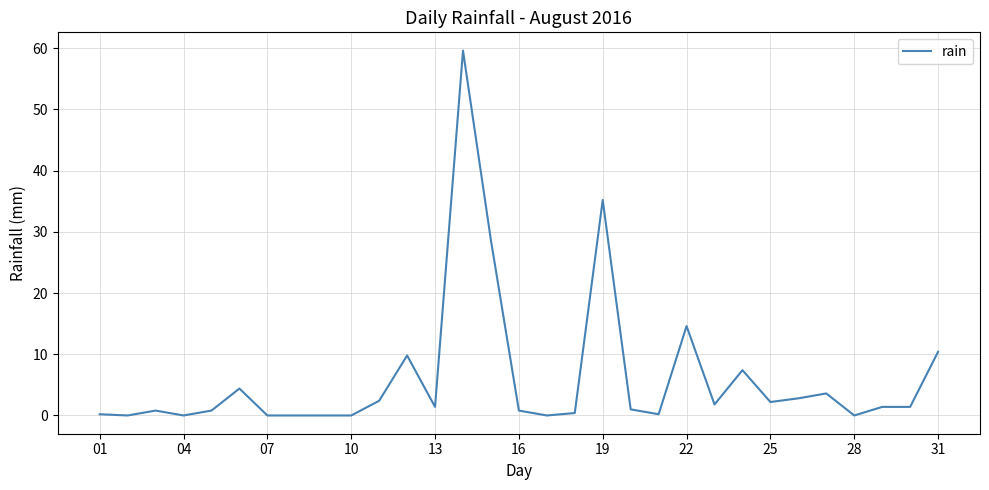

What is the greatest value displayed?

59.6